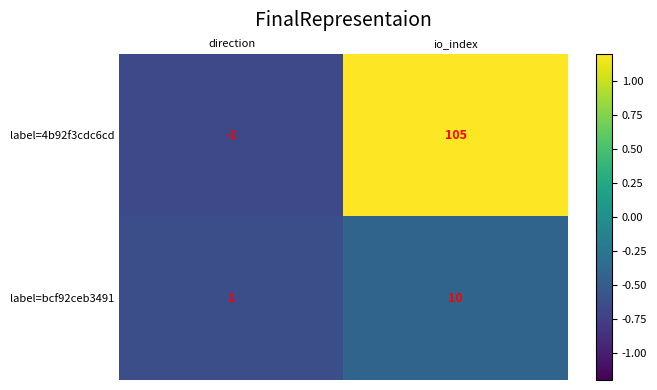

At which category does the chart reach its peak across all series?

io_index